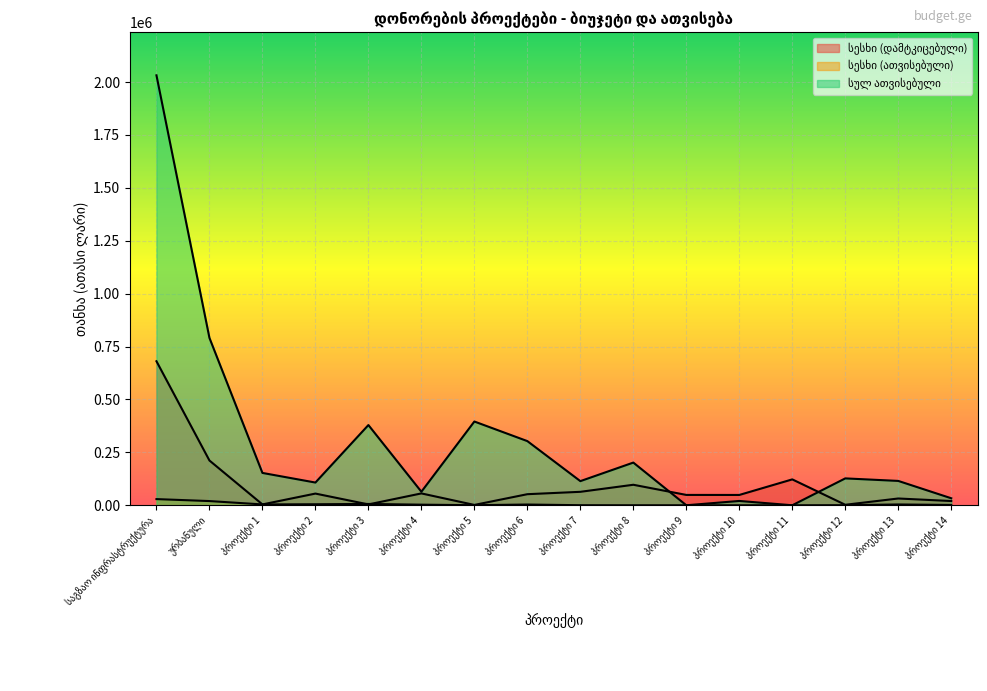

How many lines are shown in the chart?

3